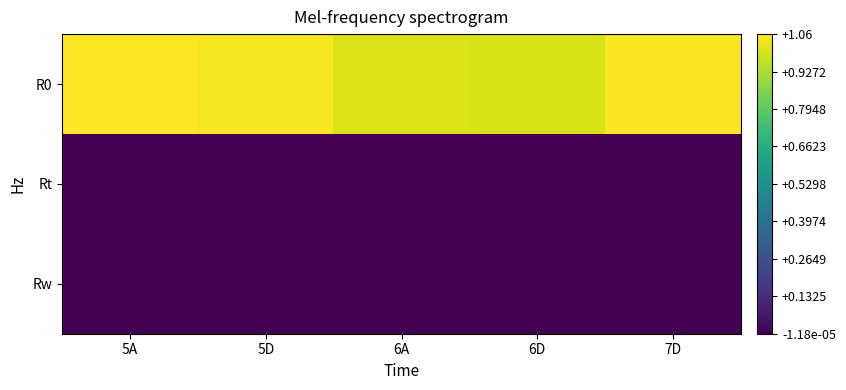

At which category does the chart reach its peak across all series?

5A